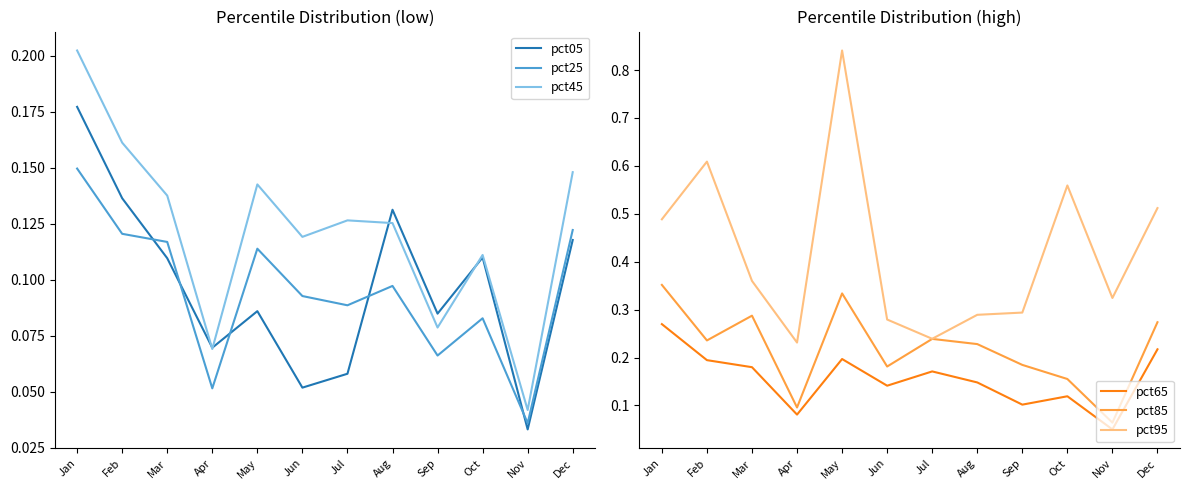

Which series has the largest total across all categories?

pct95